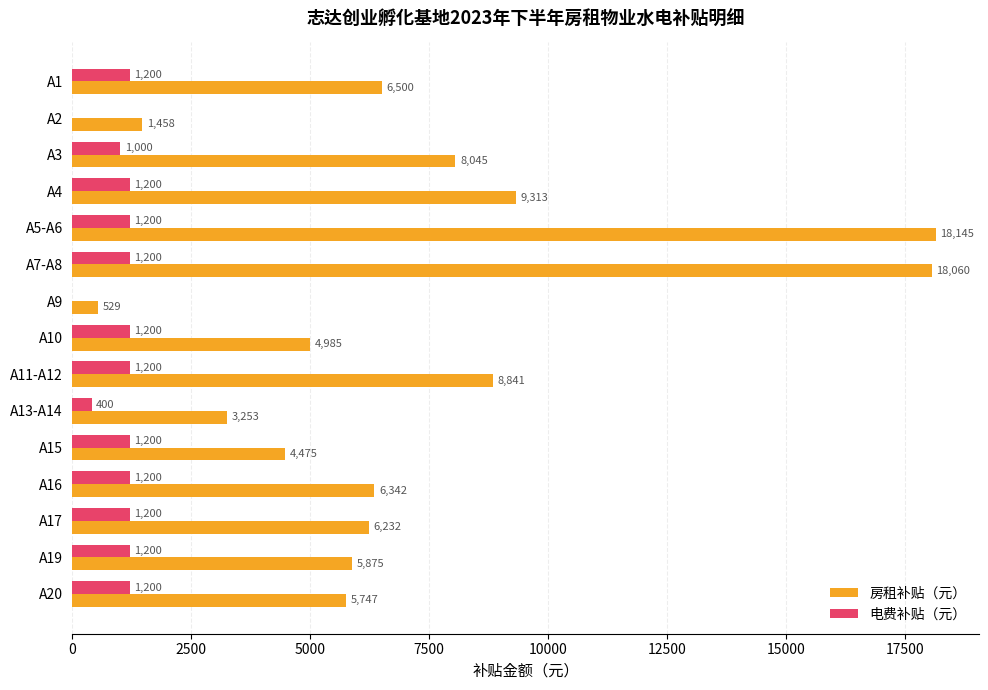

What is the sum of all 房租补贴（元） values?

107800.2